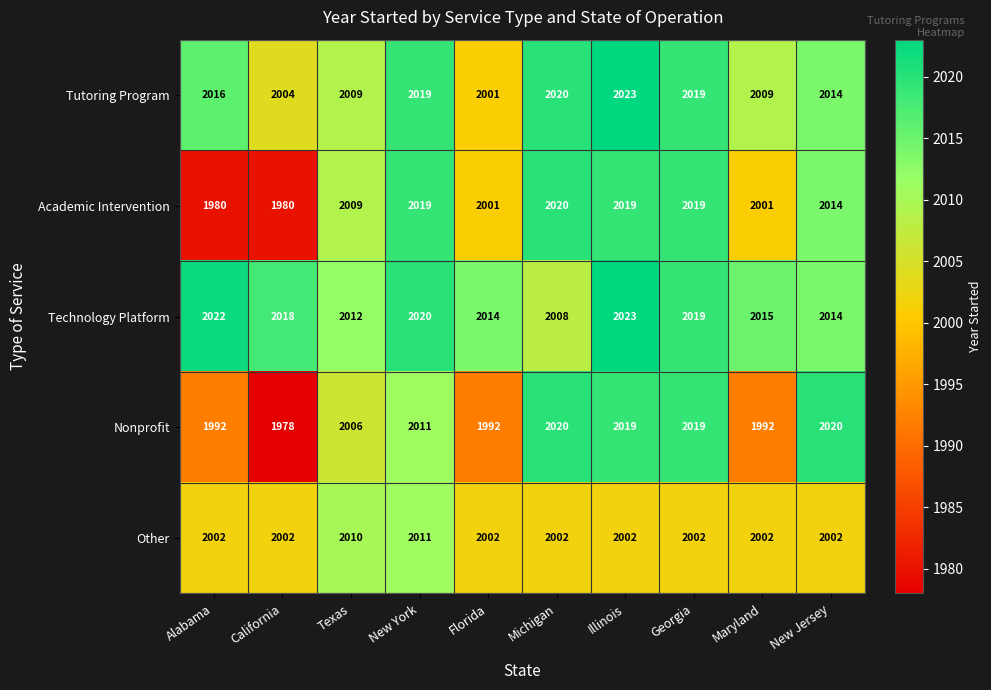

Which series has the largest total across all categories?

Technology Platform